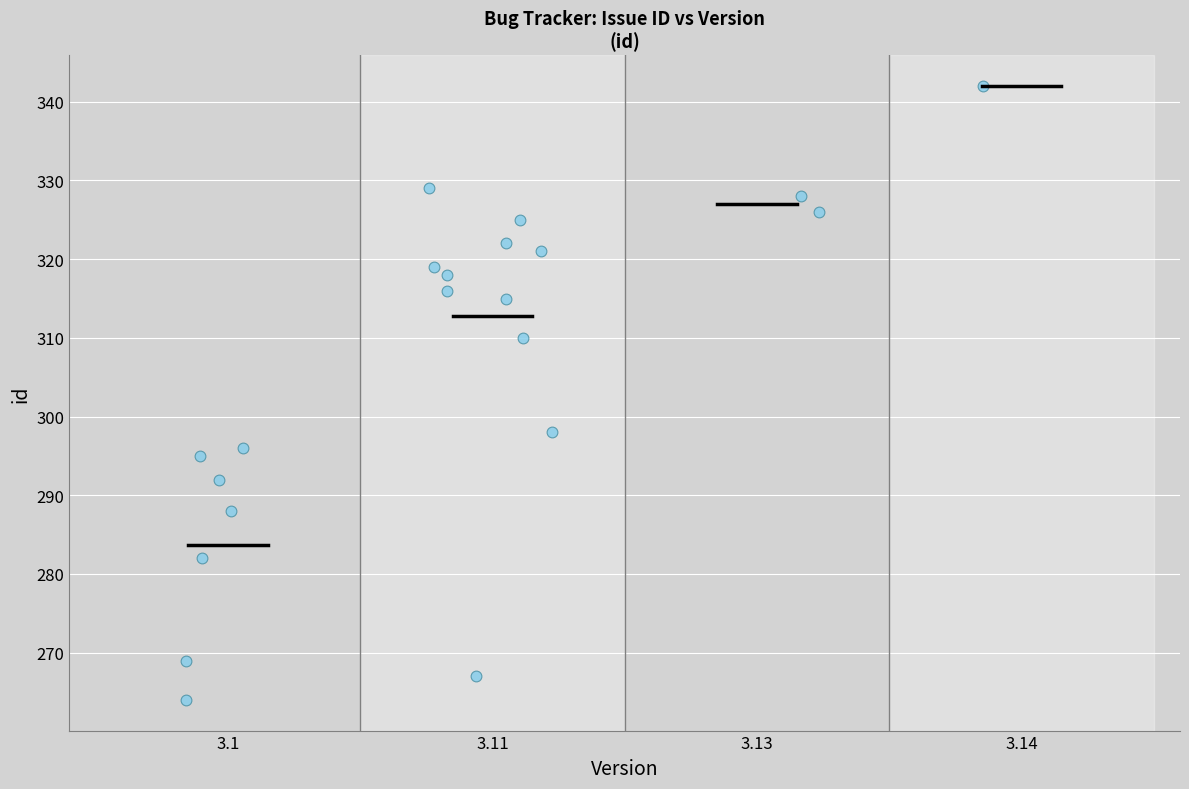

What Y value in the scatter plot is closest to 303?

298